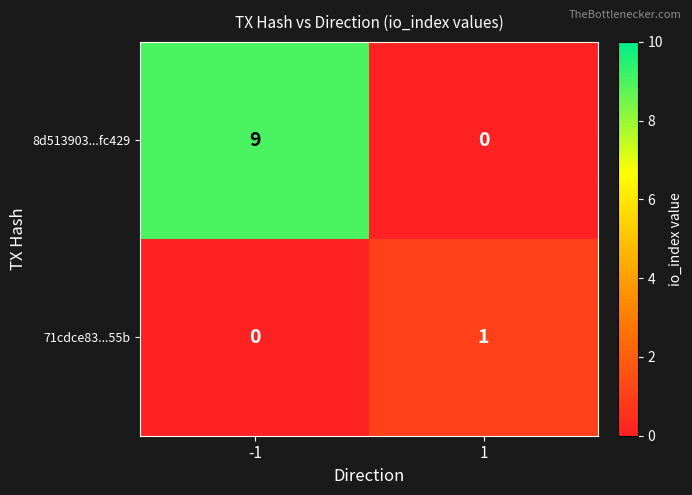

What is the approximate value of 8d513903...fc429 at -1?

9